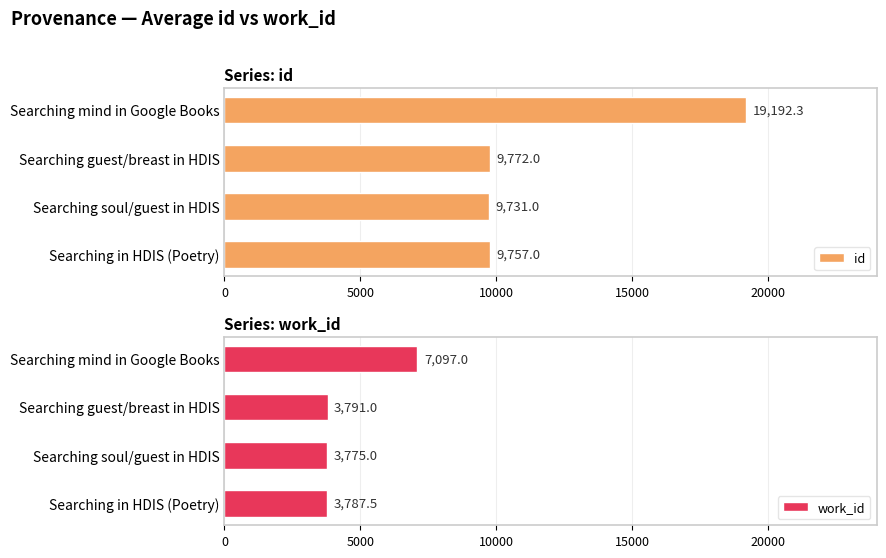

How many bars are there in each group?

2